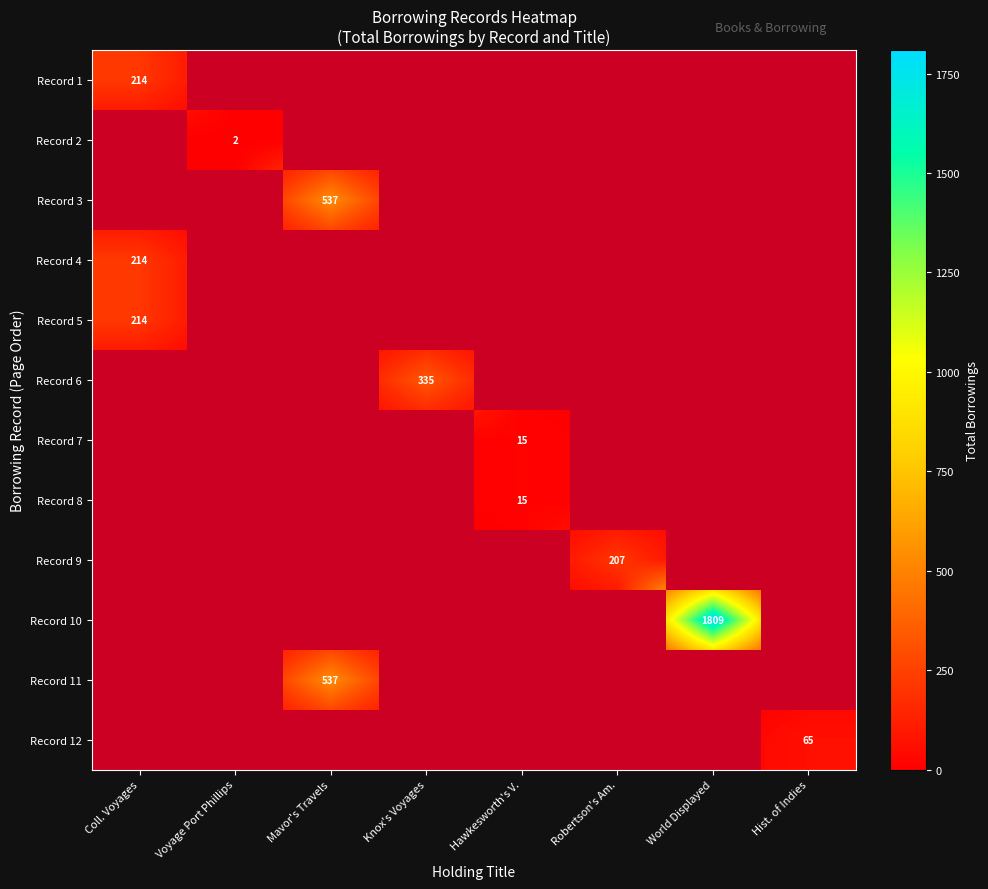

True or false: Record 6 has a value of 0.3 at Hist. of Indies.

False